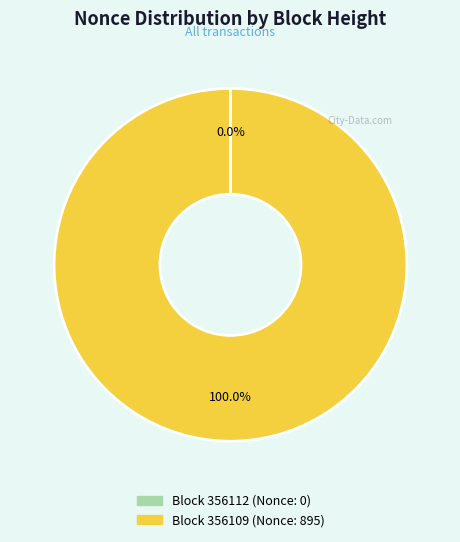

Is there a majority slice in this chart?

Yes